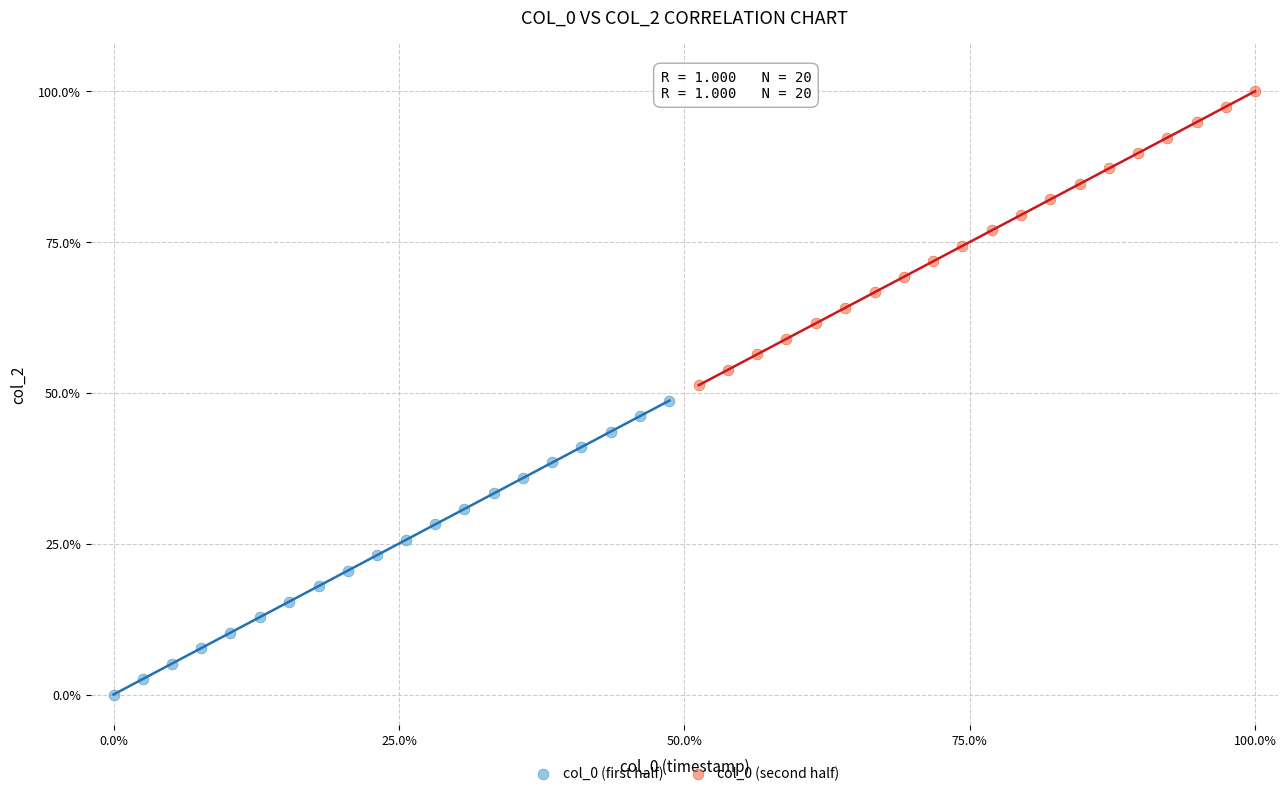

Which series contains the highest Y value?

col_0 (second half)